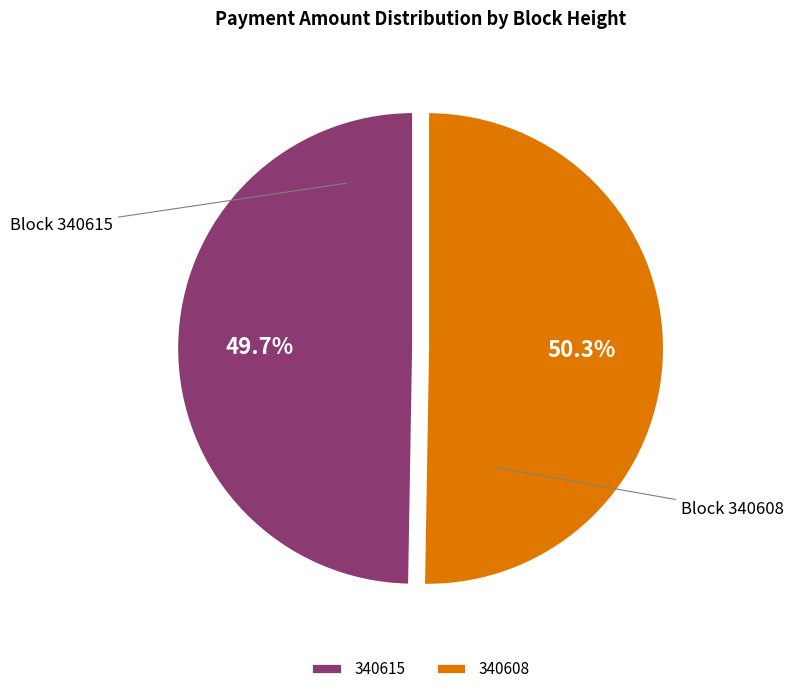

Rank the categories by value from highest to lowest.

340608, 340615